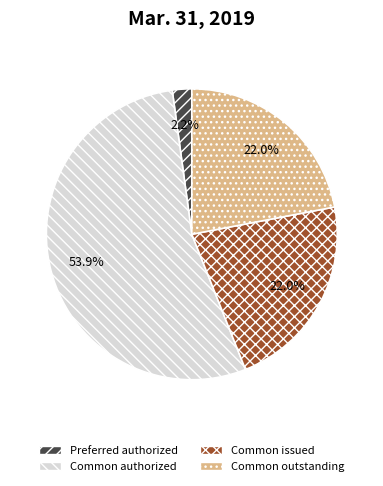

Does any single category account for the majority?

Yes